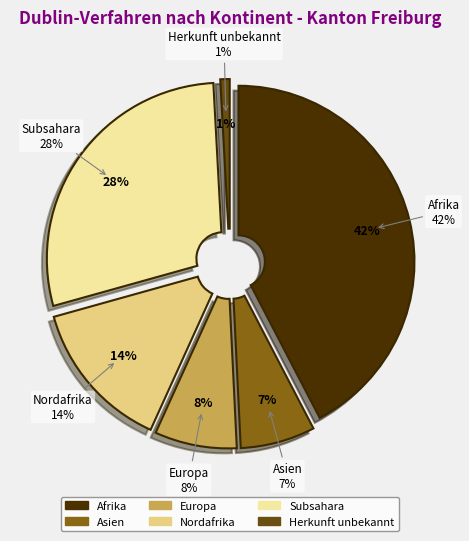

Rank the categories by value from lowest to highest.

Herkunft unbekannt, Asien, Europa, Nordafrika, Subsahara, Afrika